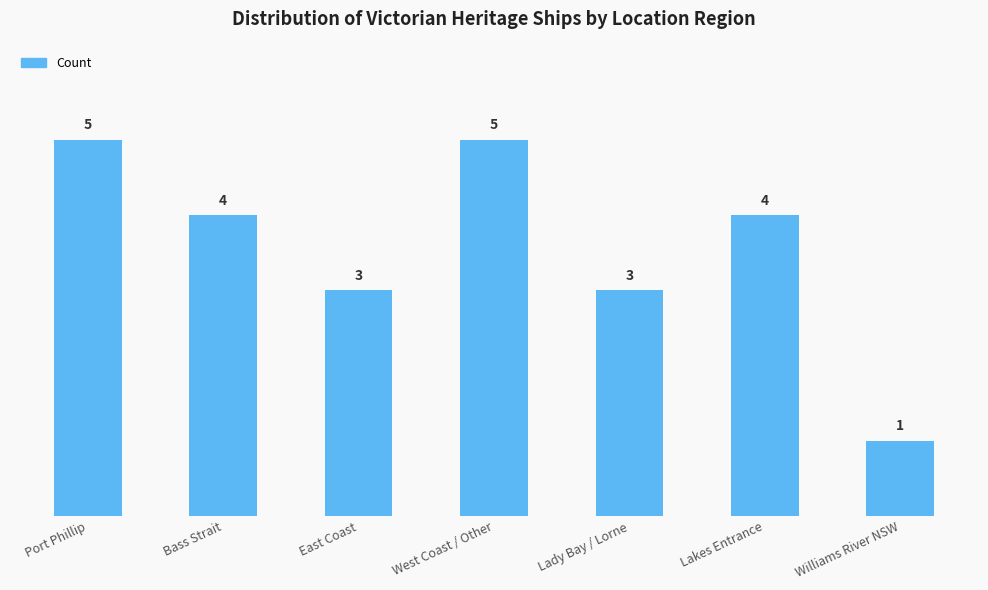

Reading left to right, transcribe all the data shown in this chart.

Port Phillip=5	Bass Strait=4	East Coast=3	West Coast / Other=5	Lady Bay / Lorne=3	Lakes Entrance=4	Williams River NSW=1